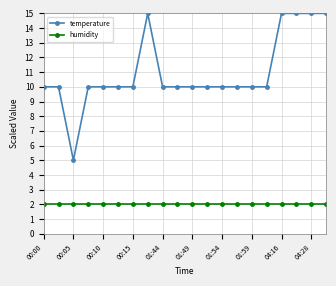

What is the highest value of the temperature series?

15.0